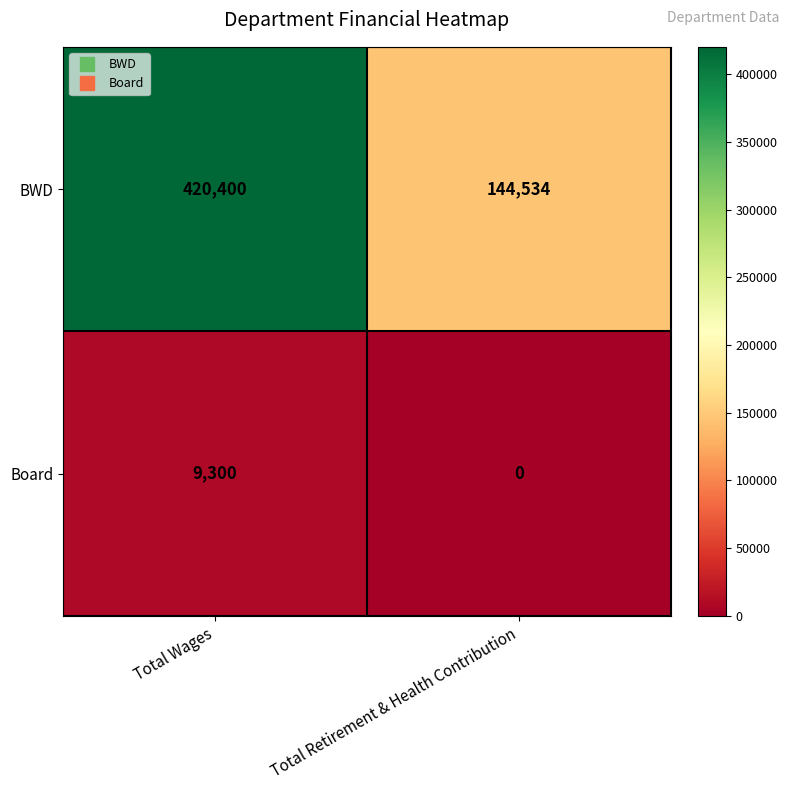

At which category is the sum across all series the highest?

Total Wages